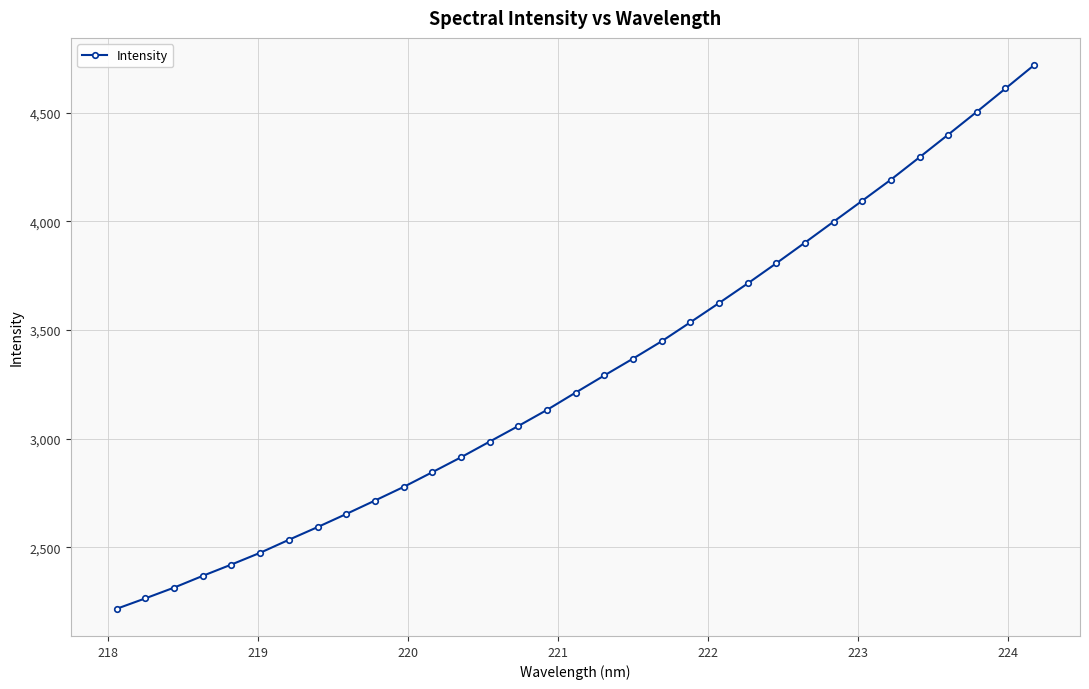

What is the value of the 33rd point from the left?

4719.5